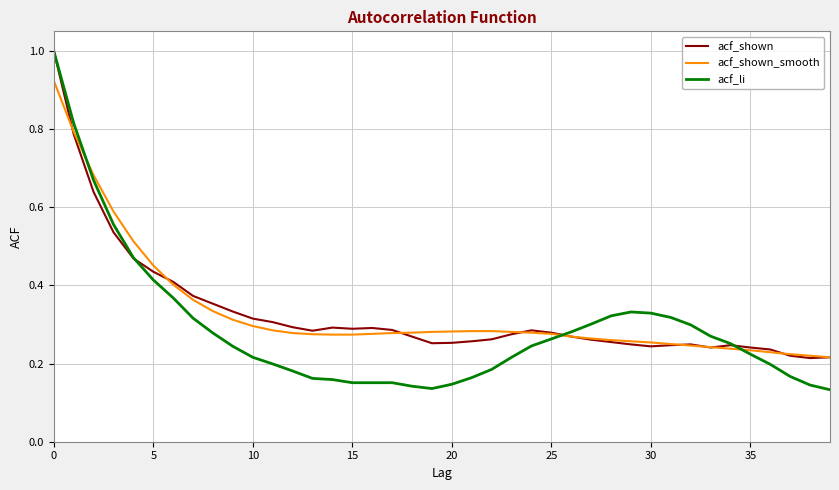

Does the chart display data point markers on the line(s)?

No